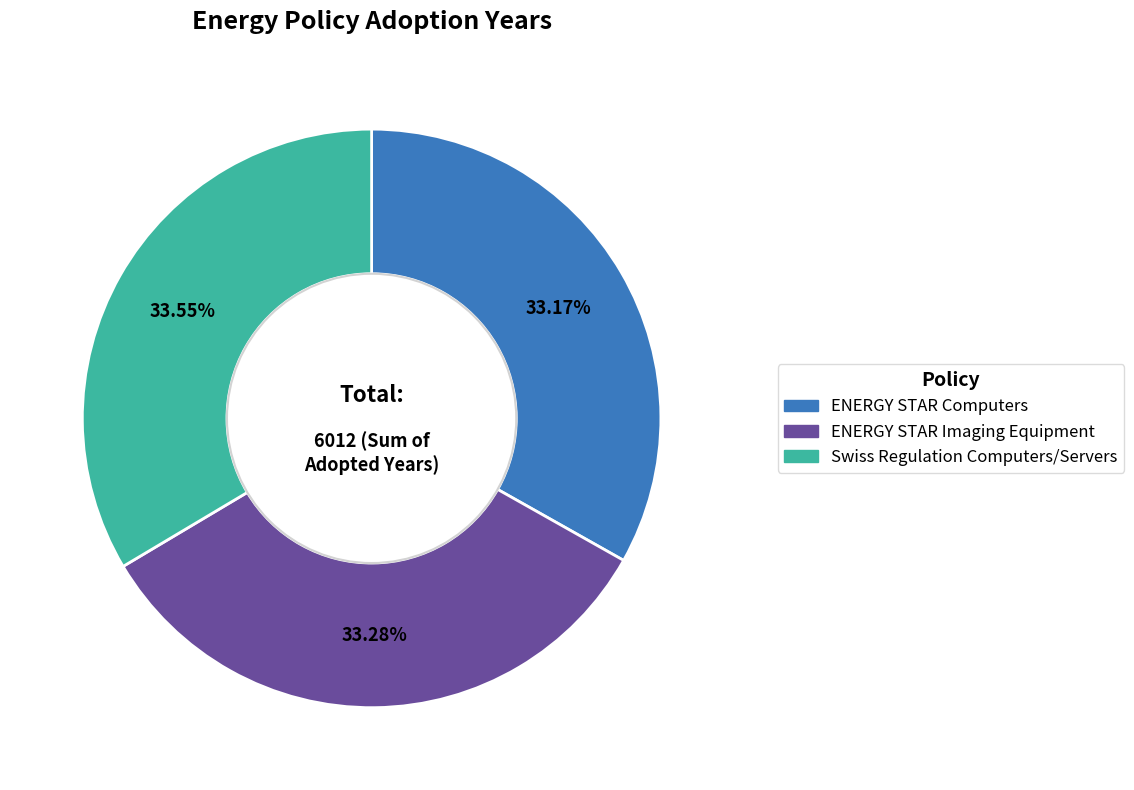

Does ENERGY STAR Imaging Equipment account for over 50% of the chart?

No